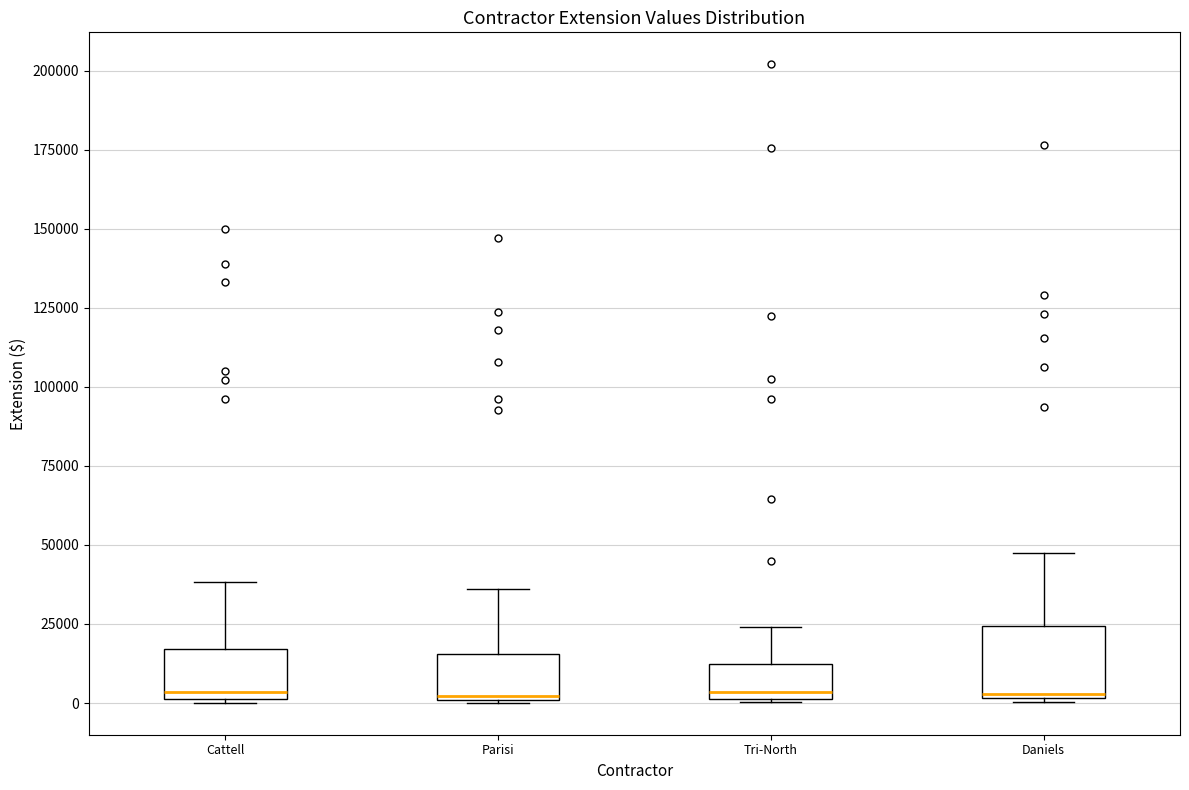

Reading left to right, read every box against the y-axis: the position of its median line, the range the box covers, and the ends of its whiskers. The values are not printed on the chart, so give them approximately, as read against the axis.

Cattell: median 5000, box 0 to 15000, whiskers 0 to 40000
Parisi: median 0, box 0 to 15000, whiskers 0 to 35000
Tri-North: median 5000, box 0 to 10000, whiskers 0 to 25000
Daniels: median 5000, box 0 to 25000, whiskers 0 to 50000